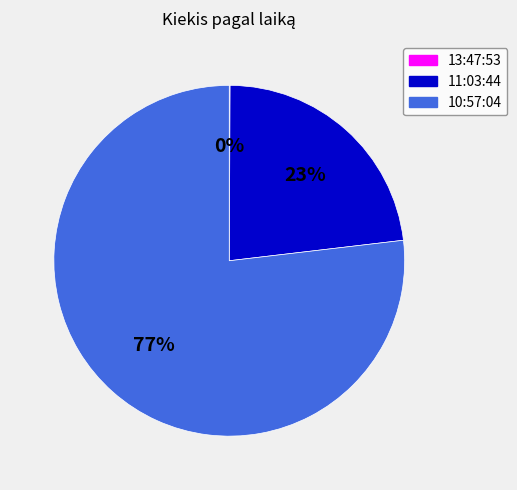

What is the largest slice in the pie chart?

10:57:04